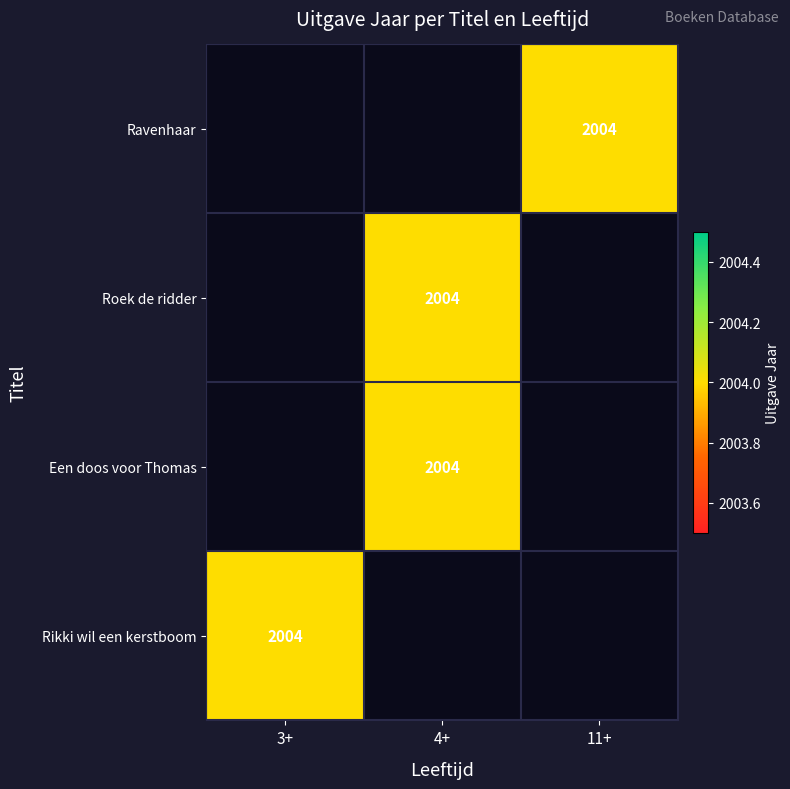

List the series in order of their peak value, lowest first.

Ravenhaar, Roek de ridder, Een doos voor Thomas, Rikki wil een kerstboom